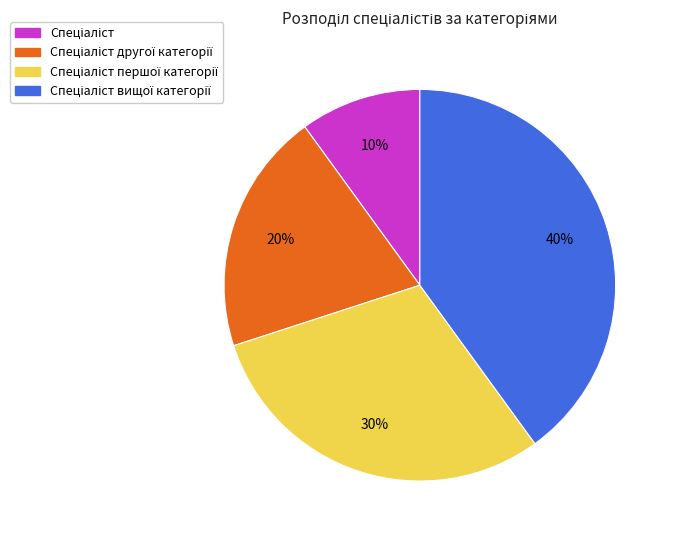

To the nearest percent, what is the average slice percentage?

25%